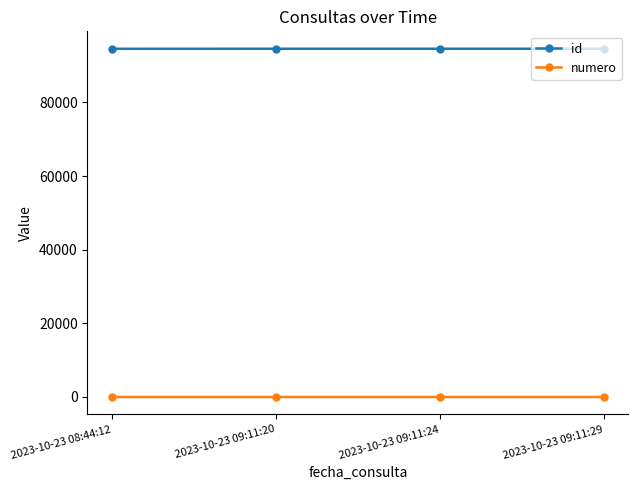

What is the sum of all id values?

378325